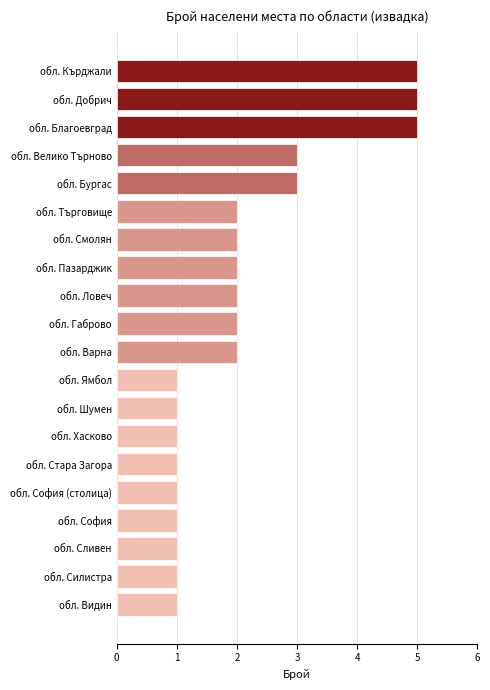

What is the difference between the maximum and minimum values?

4